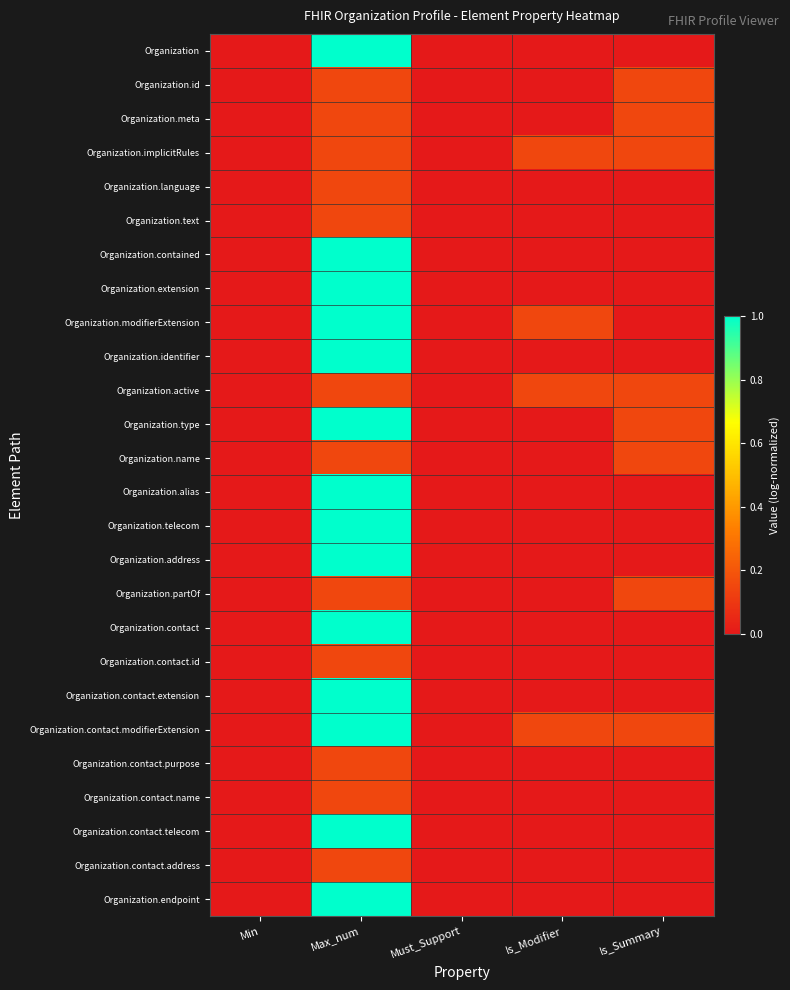

What is the difference between the highest and lowest values at Is_Summary?

0.2